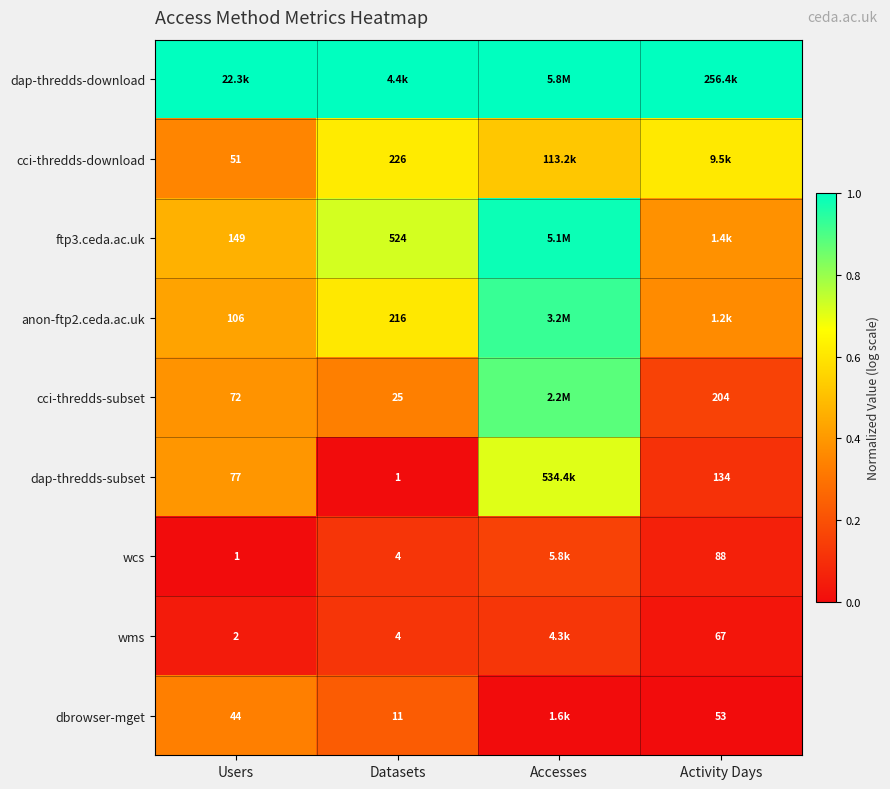

What is the spread (max minus min) of values at Accesses?

1.0